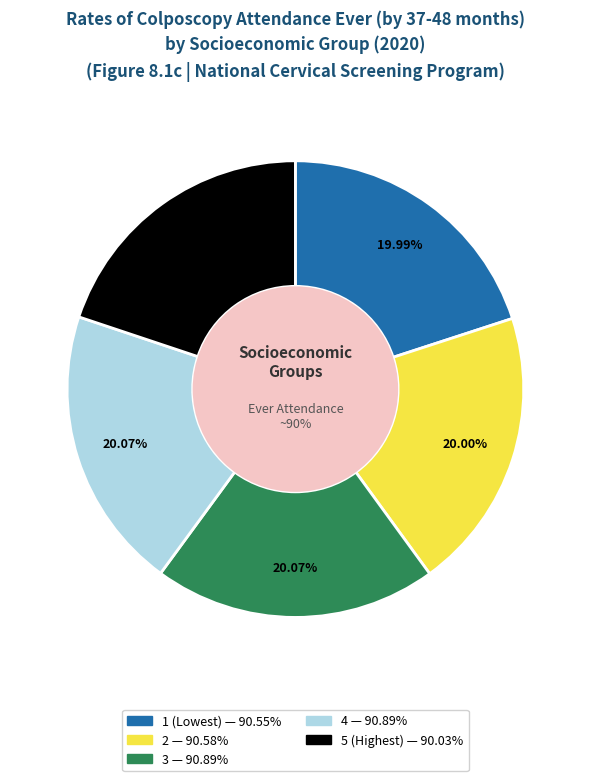

Which category has the smallest portion of the pie?

5 (Highest)